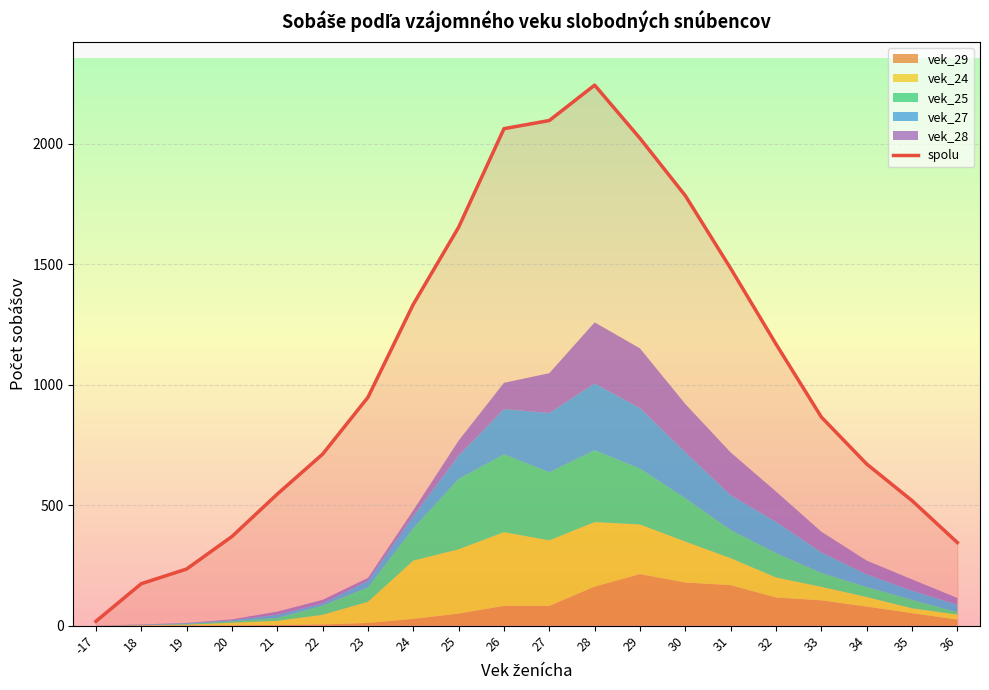

What is the change in value from 21 to 32?

+623